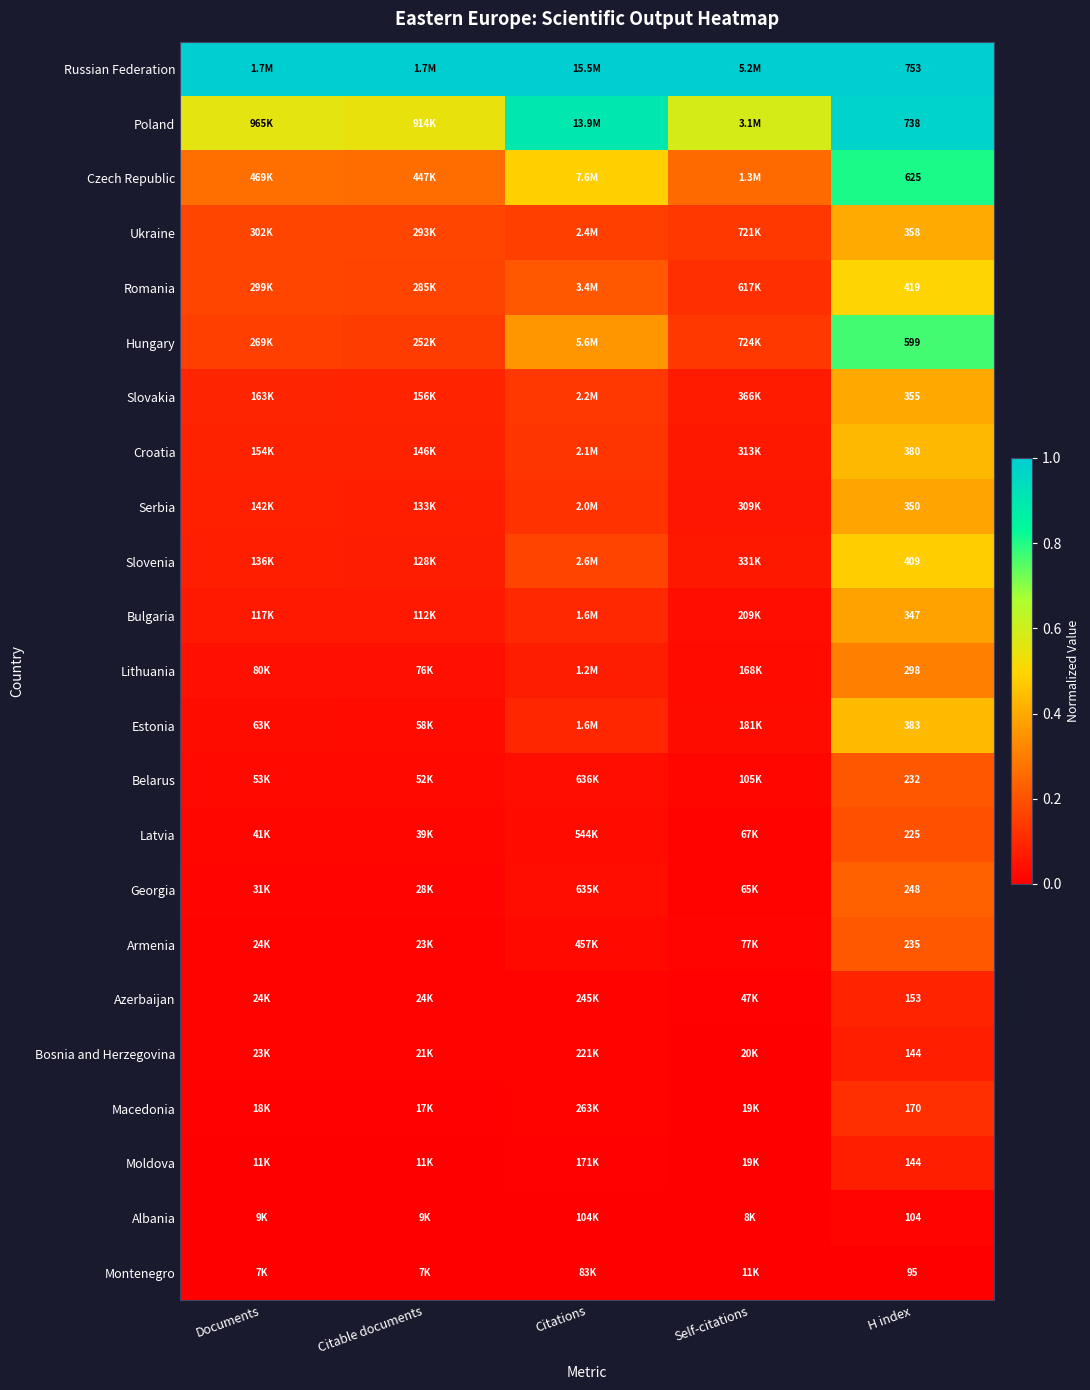

At which label is Latvia closest to 0?

Self-citations